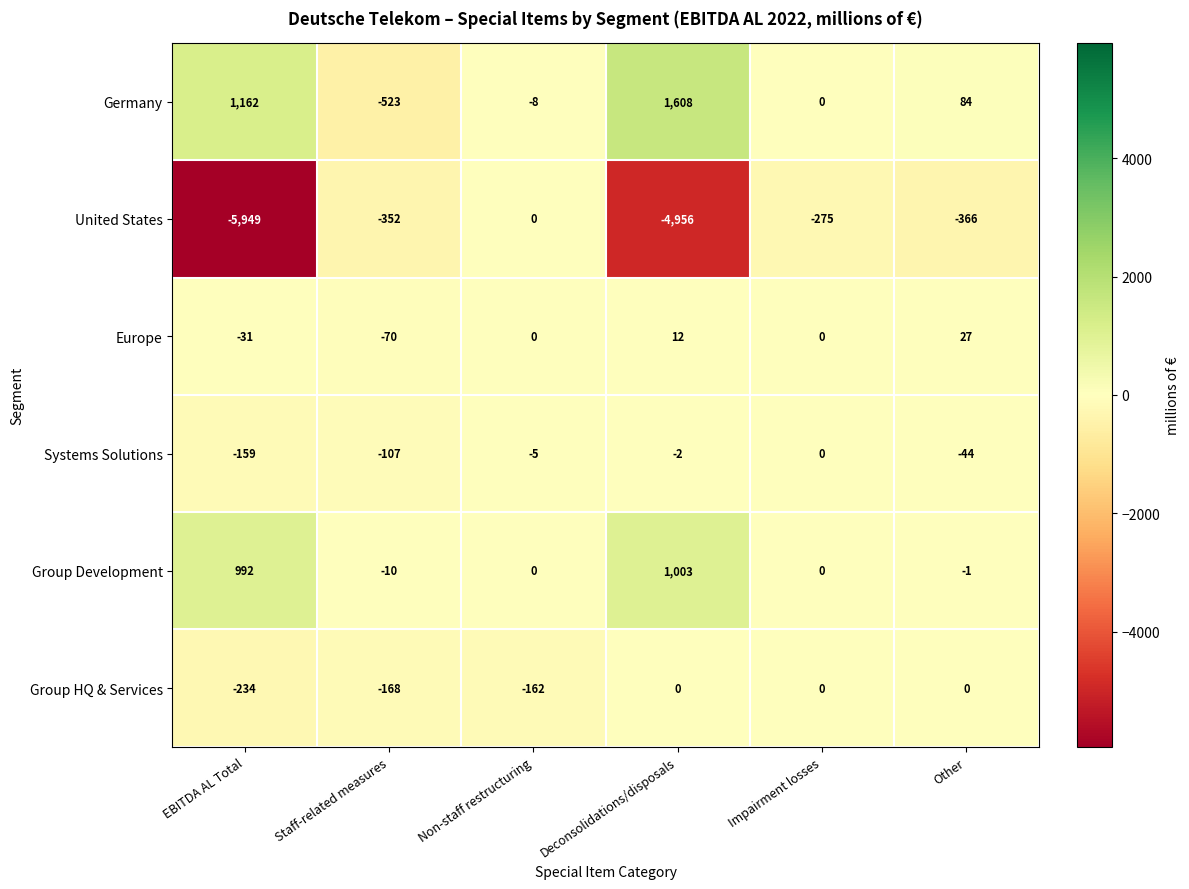

What is the sum of the Germany values at Non-staff restructuring and Deconsolidations/disposals?

1600